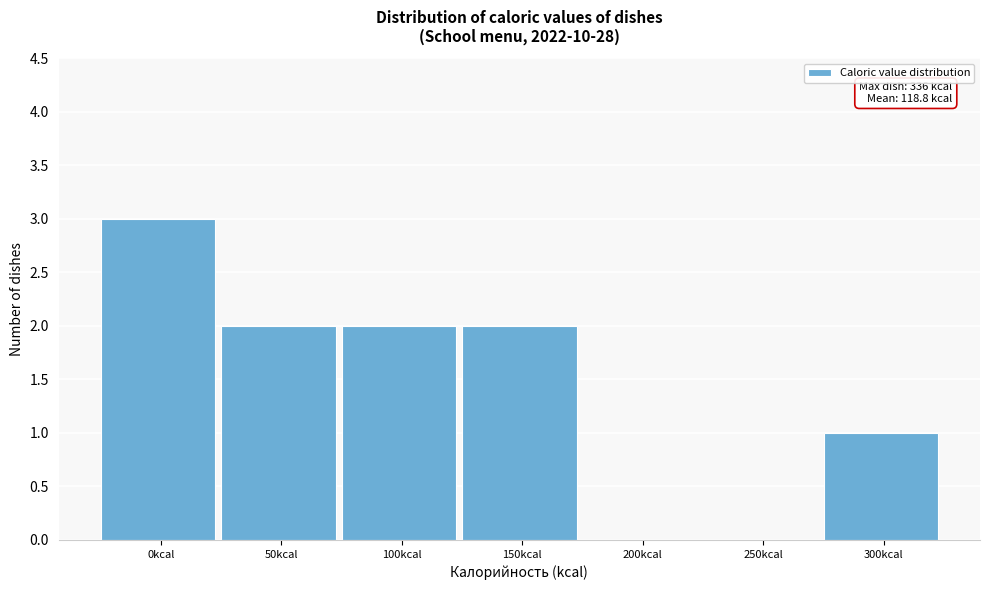

Reading left to right, what are all the values shown in this chart?

0kcal=3	50kcal=2	100kcal=2	150kcal=2	200kcal=0	250kcal=0	300kcal=1